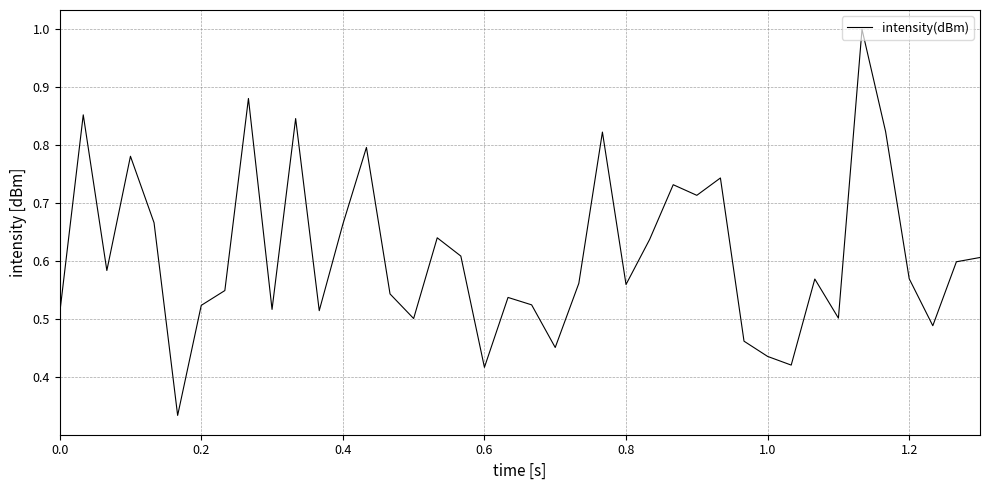

What is the greatest value displayed?

1.0